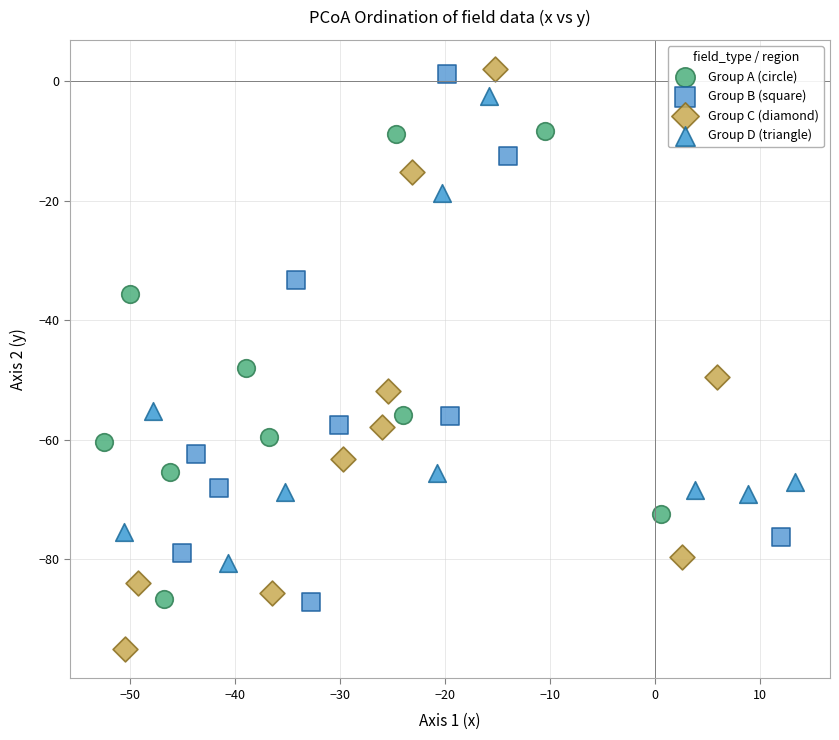

Which series has the largest Y range (max minus min)?

Group C (diamond)